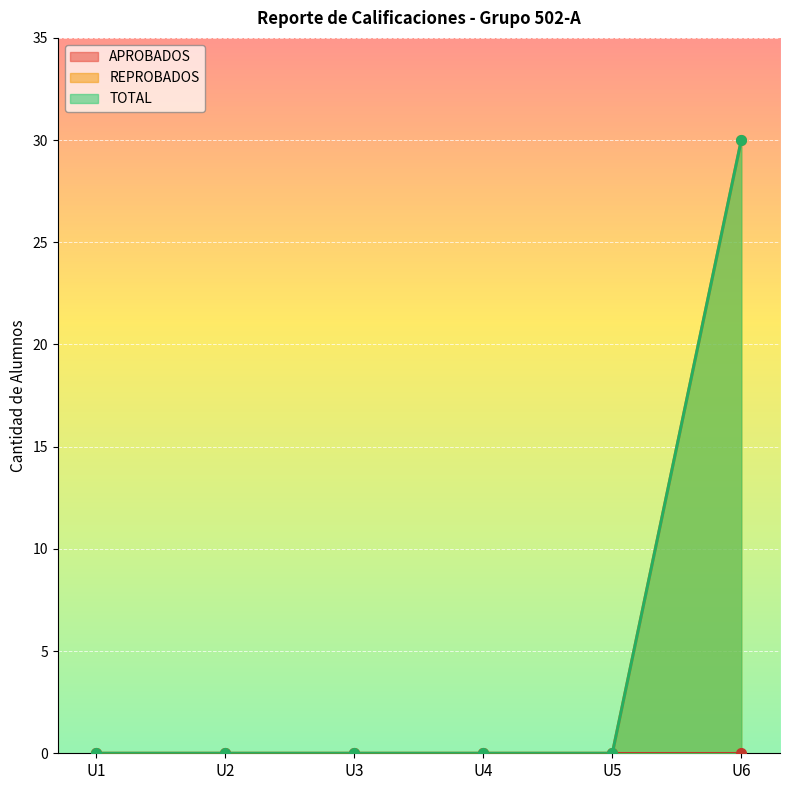

Reading left to right, extract all data points from this chart.

REPROBADOS: 0	0	0	0	0	30
TOTAL: 0	0	0	0	0	30